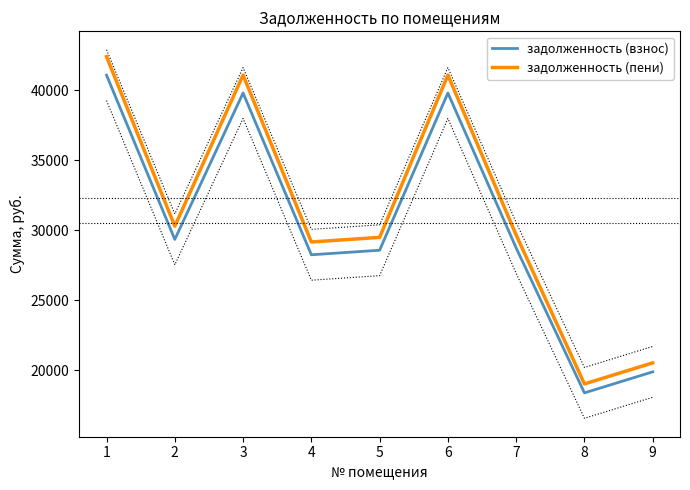

At which category is the sum across all series the highest?

1